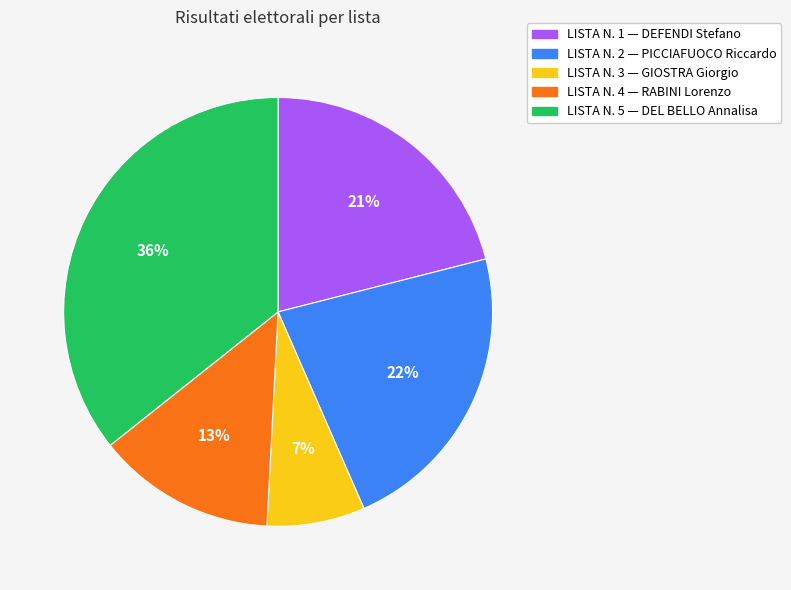

Rank the categories by value from lowest to highest.

LISTA N. 3, LISTA N. 4, LISTA N. 1, LISTA N. 2, LISTA N. 5